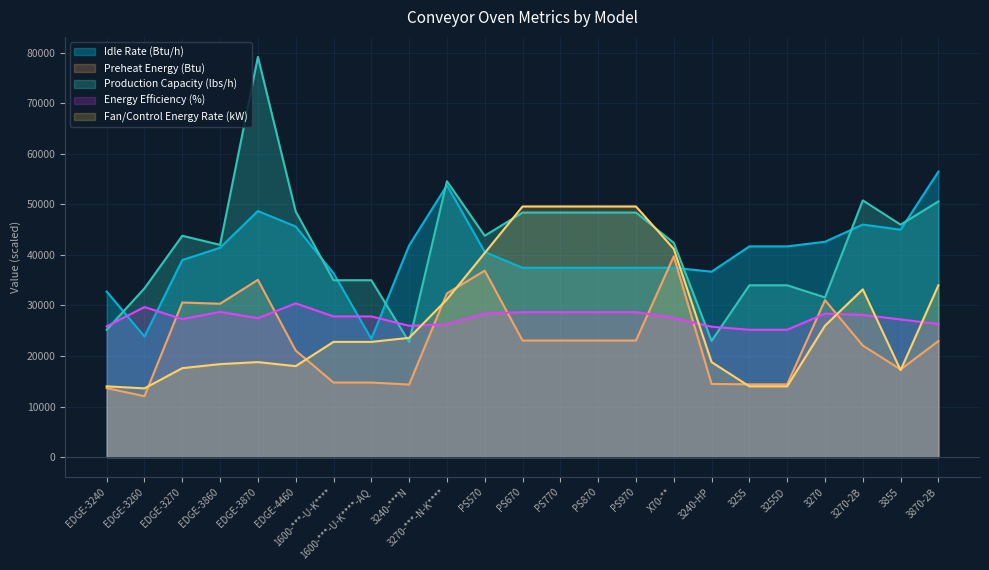

True or false: Idle Rate (Btu/h) has more than 2 interior local peaks.

True